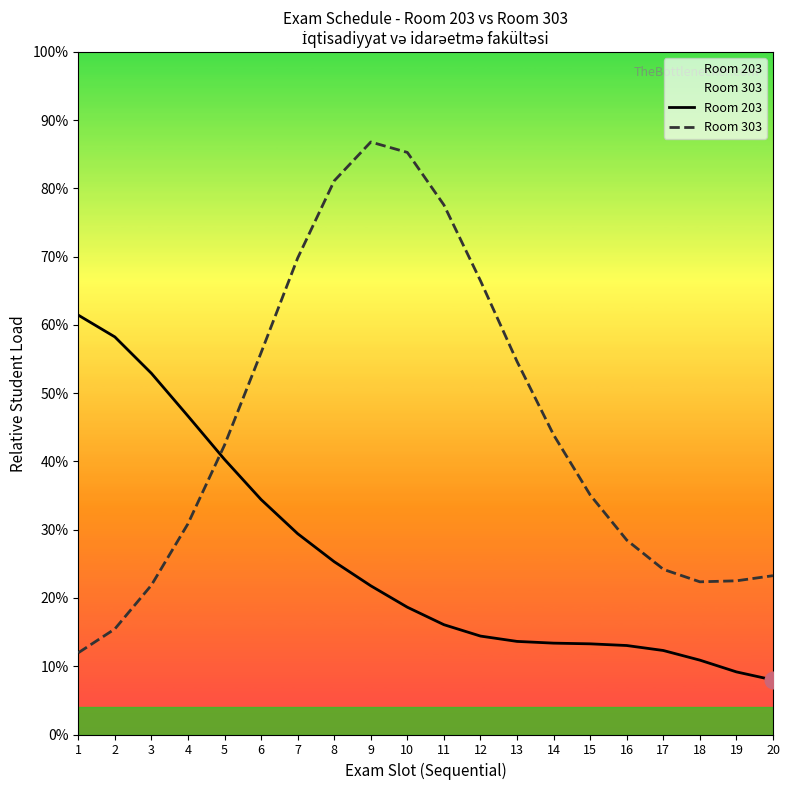

Which label corresponds to the smallest value in the chart?

20